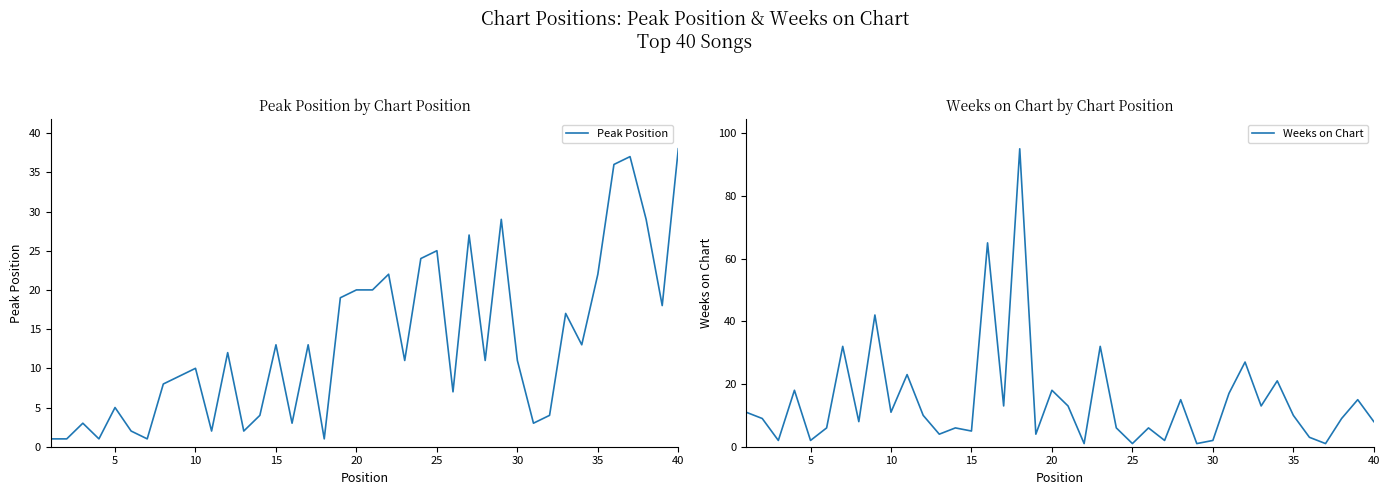

Read the Weeks on Chart value at 40.

8